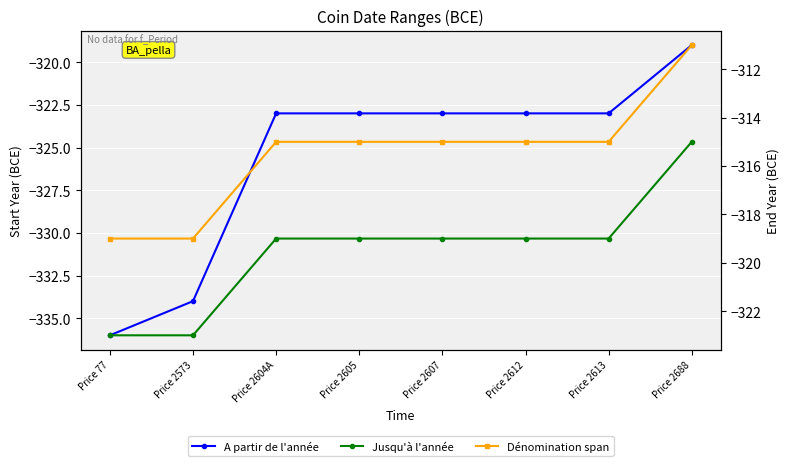

Reading left to right, what are all the values shown in this chart?

A partir de l'année: -336	-334	-323	-323	-323	-323	-323	-319
Jusqu'à l'année: -323	-323	-319	-319	-319	-319	-319	-315
Dénomination span: -319	-319	-315	-315	-315	-315	-315	-311